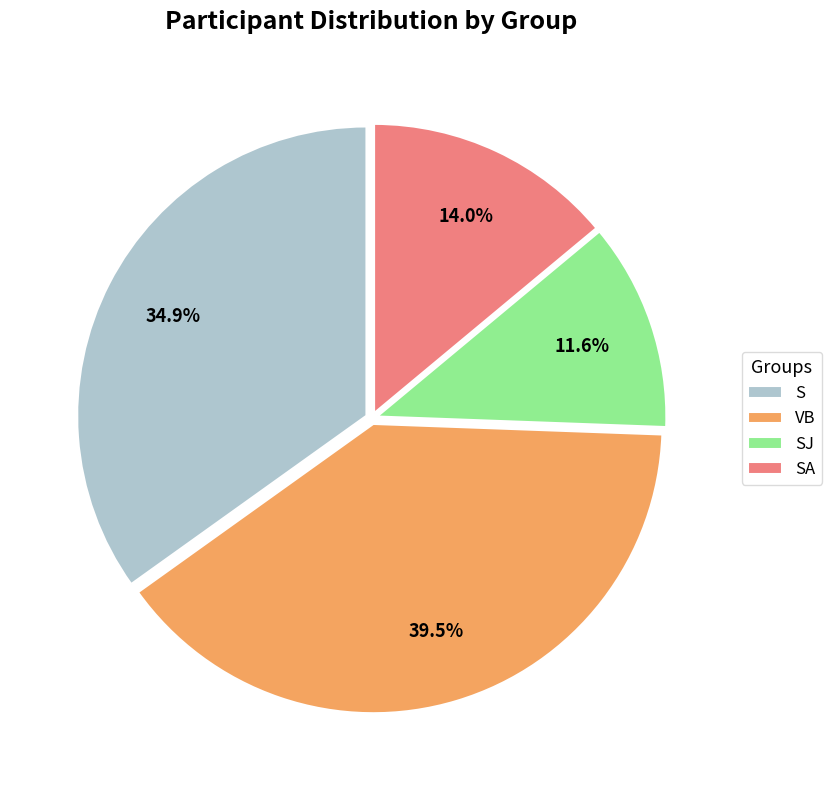

Between S and VB, which is larger?

VB